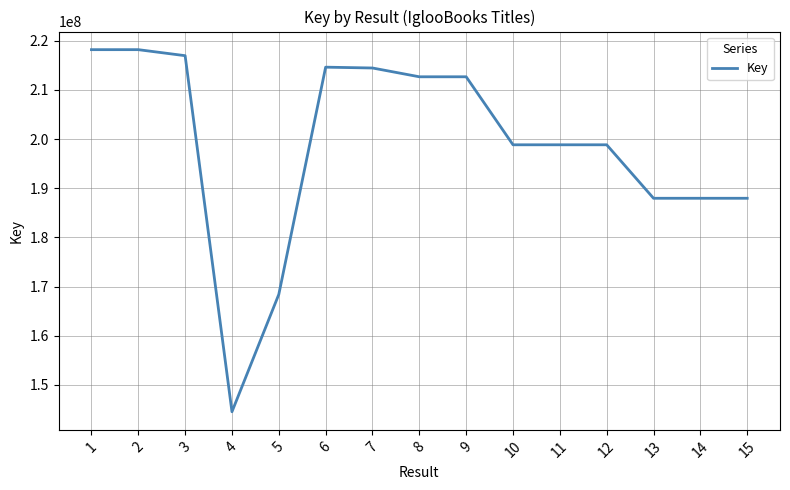

Between 7 and 4, which is larger?

7